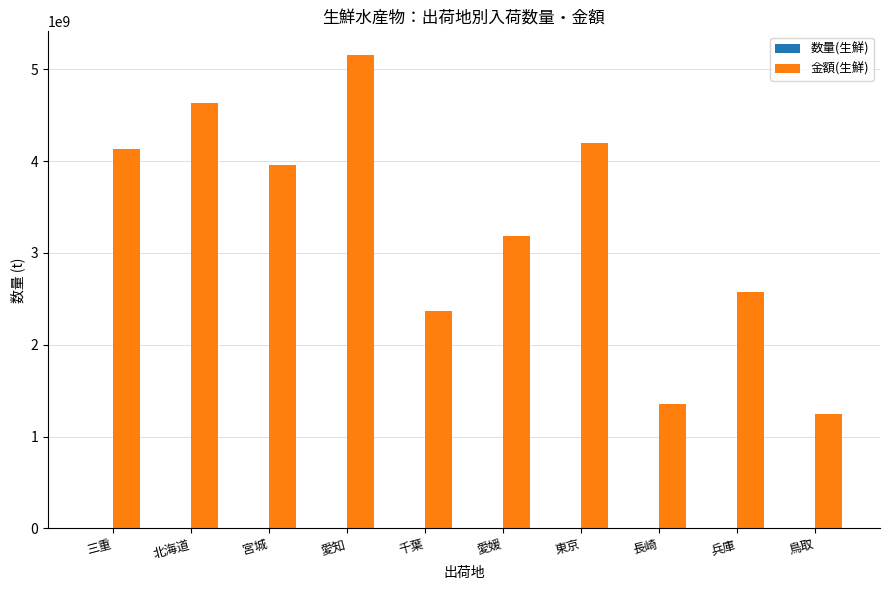

Which series has the largest total across all categories?

金額(生鮮)